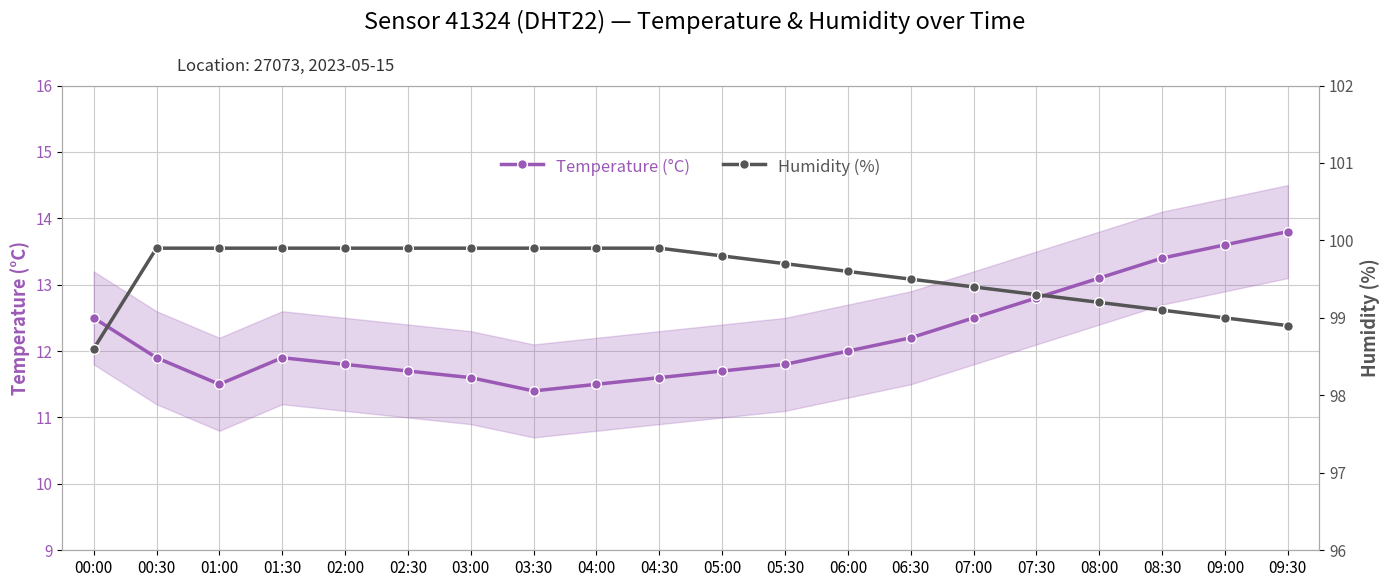

True or false: Temperature (°C) and Humidity (%) cross at least once.

False